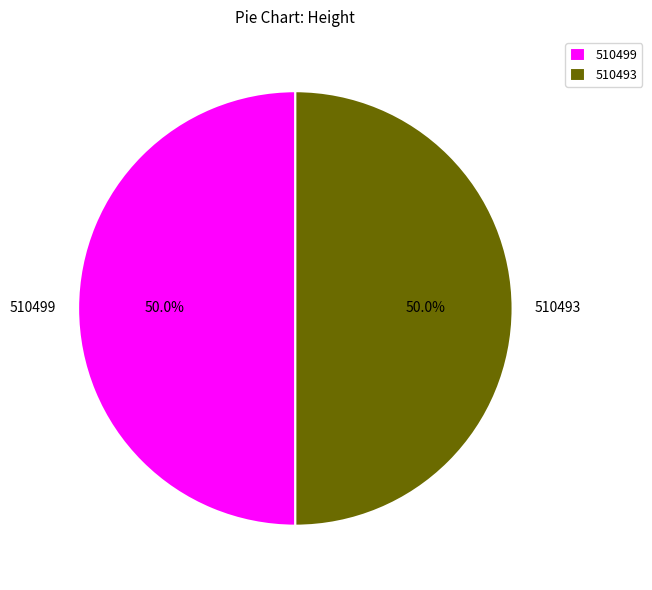

What is the ratio of the value at 510499 to the value at 510493?

1.0